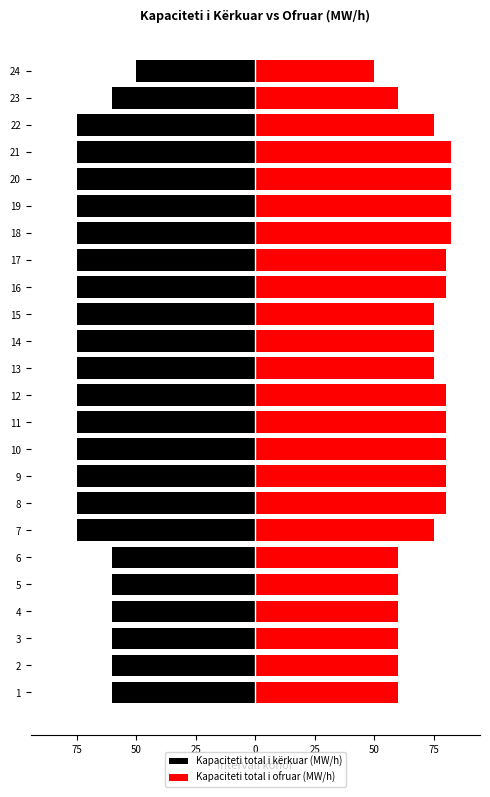

How many bars are there in total?

48